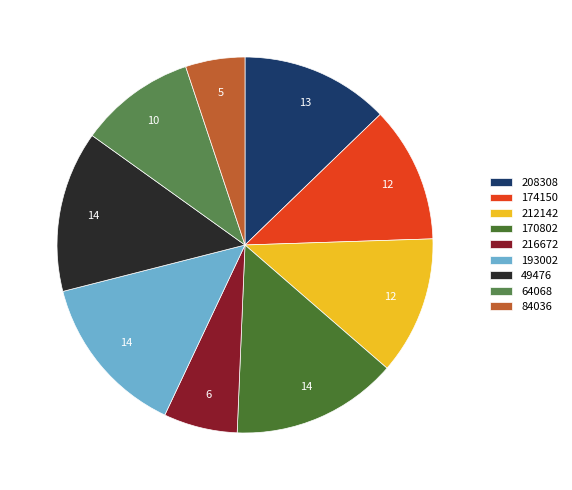

Is it true that 193002 is 14% of the pie?

True